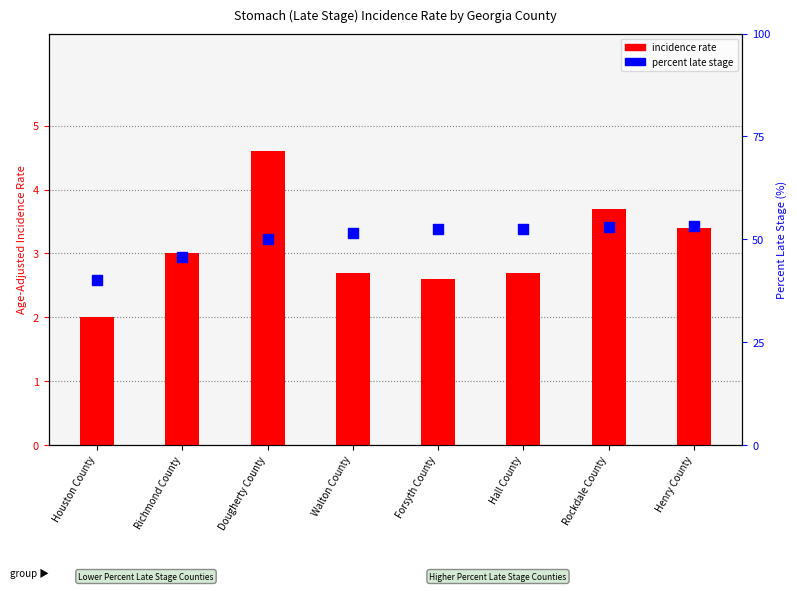

What is the total value across all series at Rockdale County?

56.6